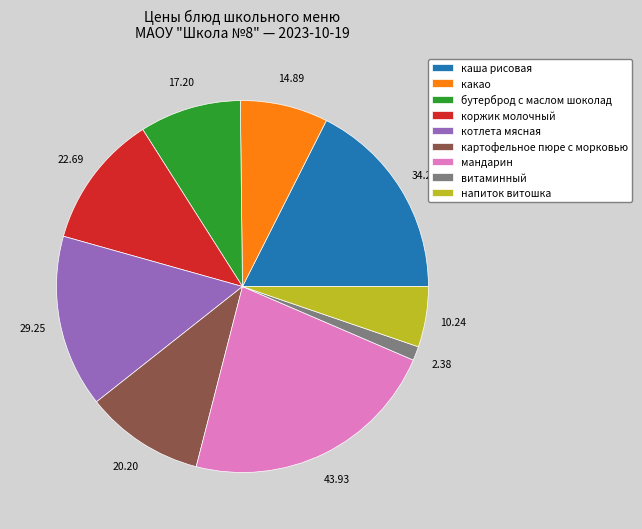

Do мандарин and картофельное пюре с морковью together represent more than half of the pie?

No